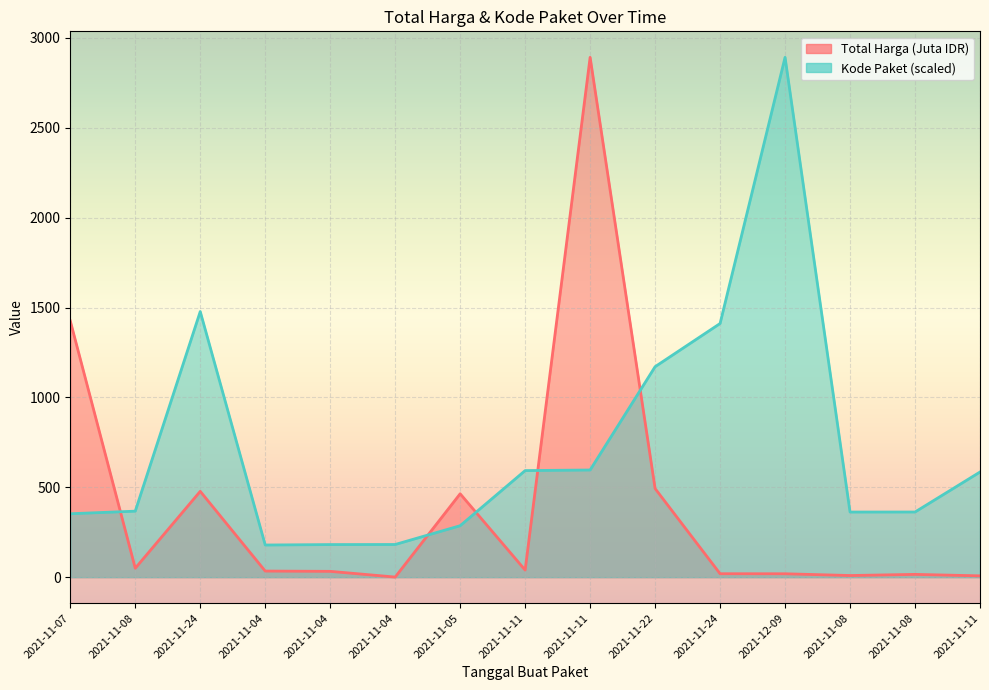

How many data points in Kode Paket are above 367?

8